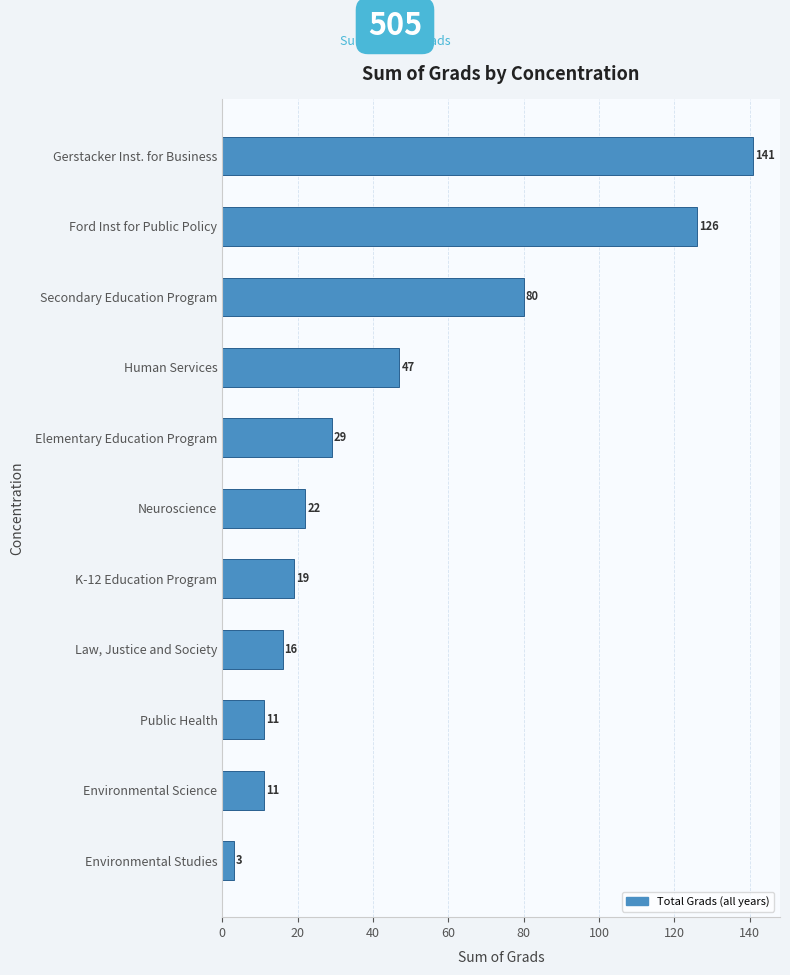

What is the value of the 6th bar from the top?

22